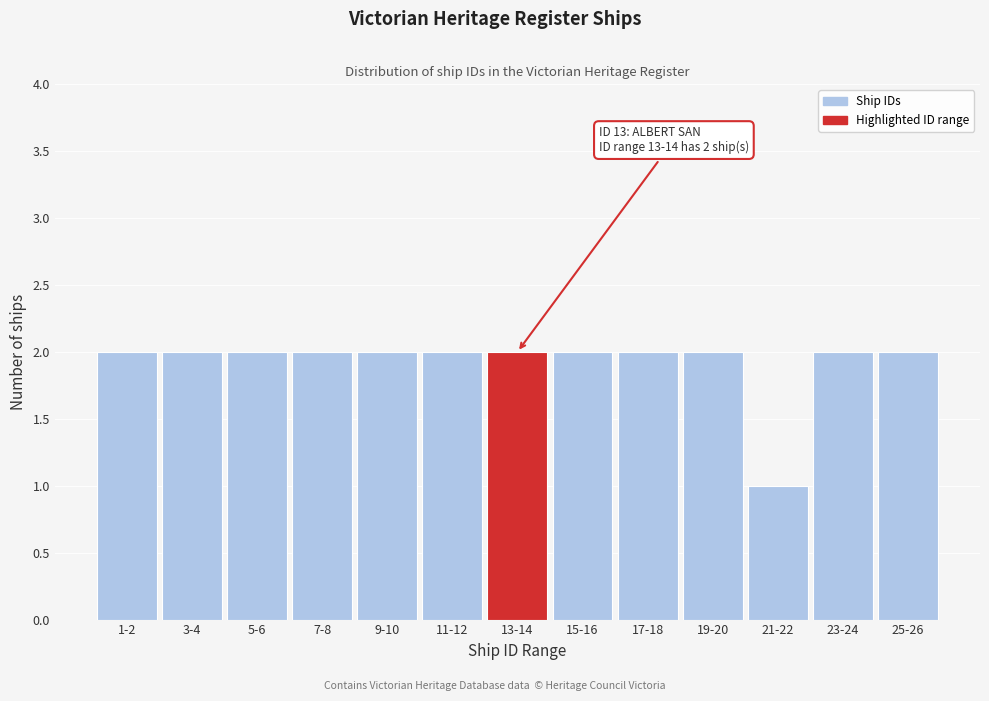

Reading right to left, transcribe all the data shown in this chart.

2	2	1	2	2	2	2	2	2	2	2	2	2